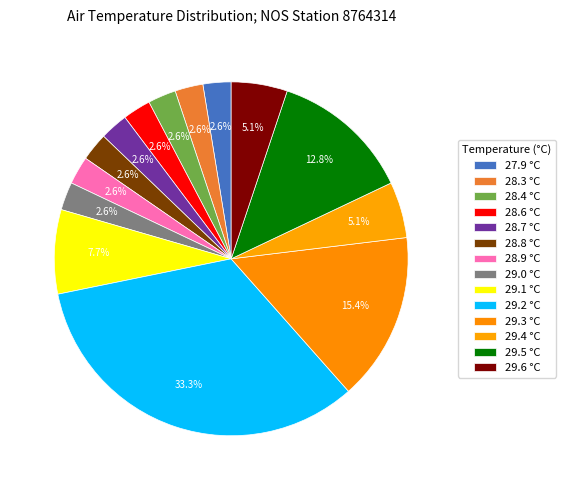

Count the number of slices in the pie.

14